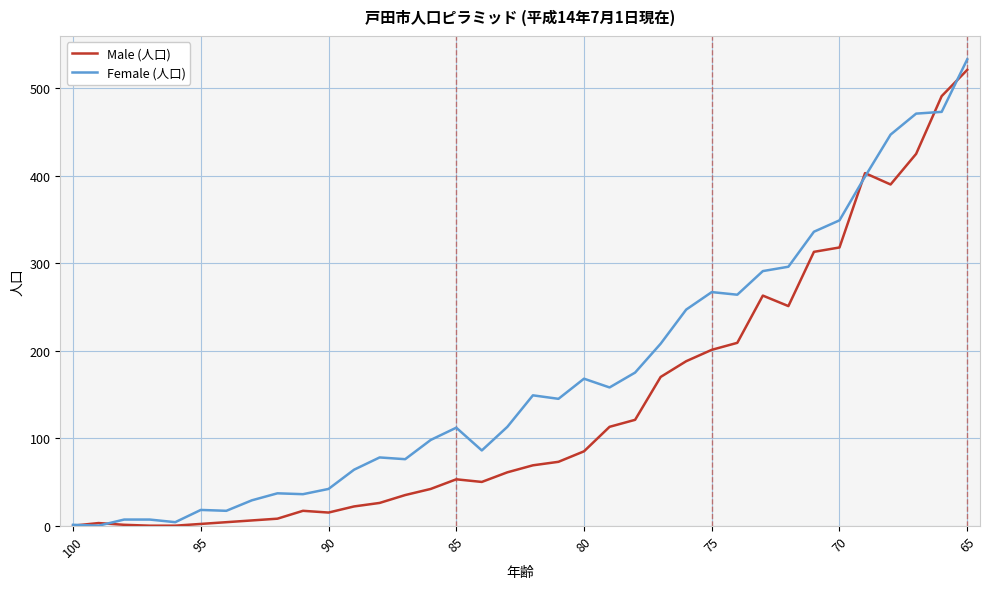

What is the maximum value shown in the chart?

533